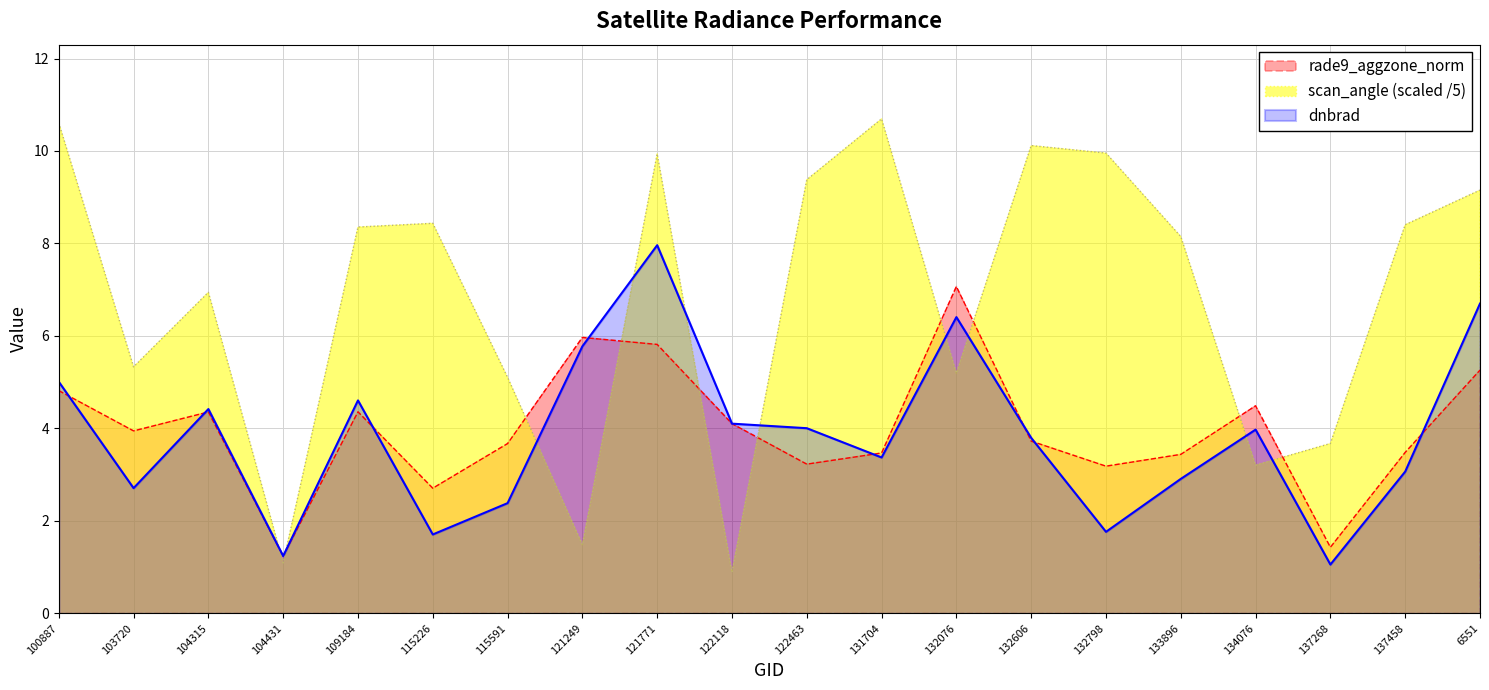

After their last crossing, which series has the higher values: dnbrad or rade9_aggzone_norm?

dnbrad